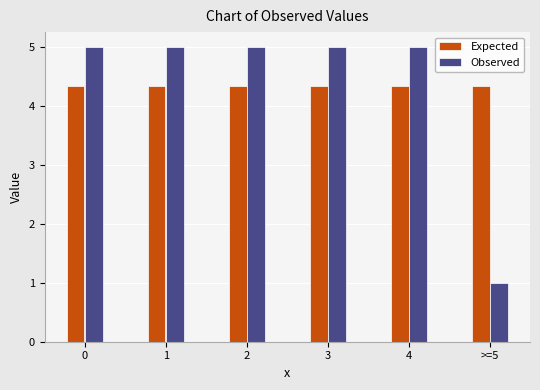

Reading right to left, extract all data points from this chart.

Expected: >=5=4.3	4=4.3	3=4.3	2=4.3	1=4.3	0=4.3
Observed: >=5=1.0	4=5.0	3=5.0	2=5.0	1=5.0	0=5.0